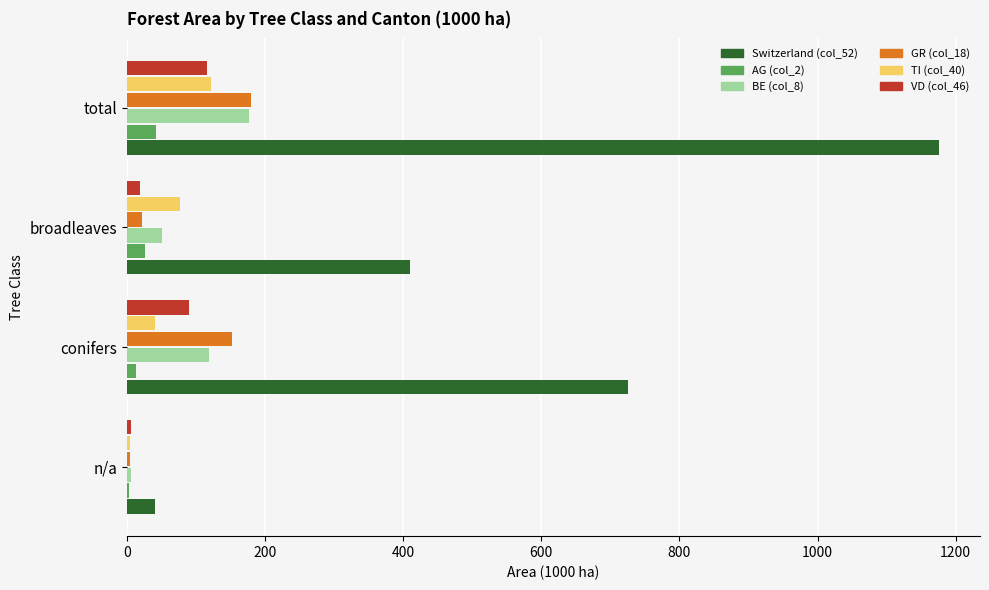

Is it true that AG (col_2) equals 25.5 at broadleaves?

True